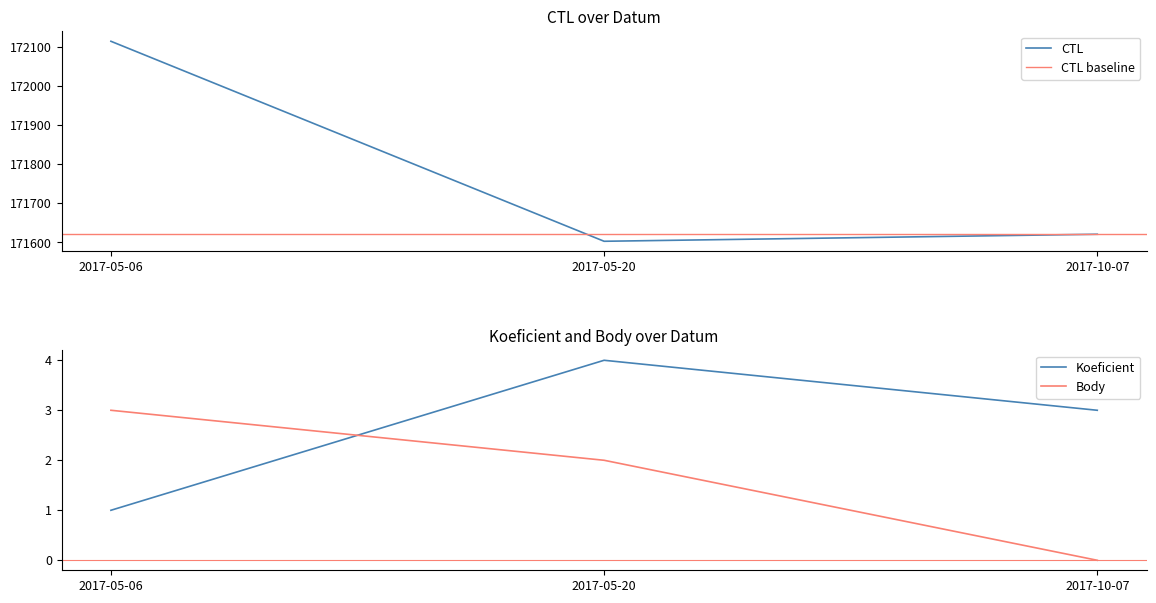

What is the value of the Body point at the 1st from the left?

3